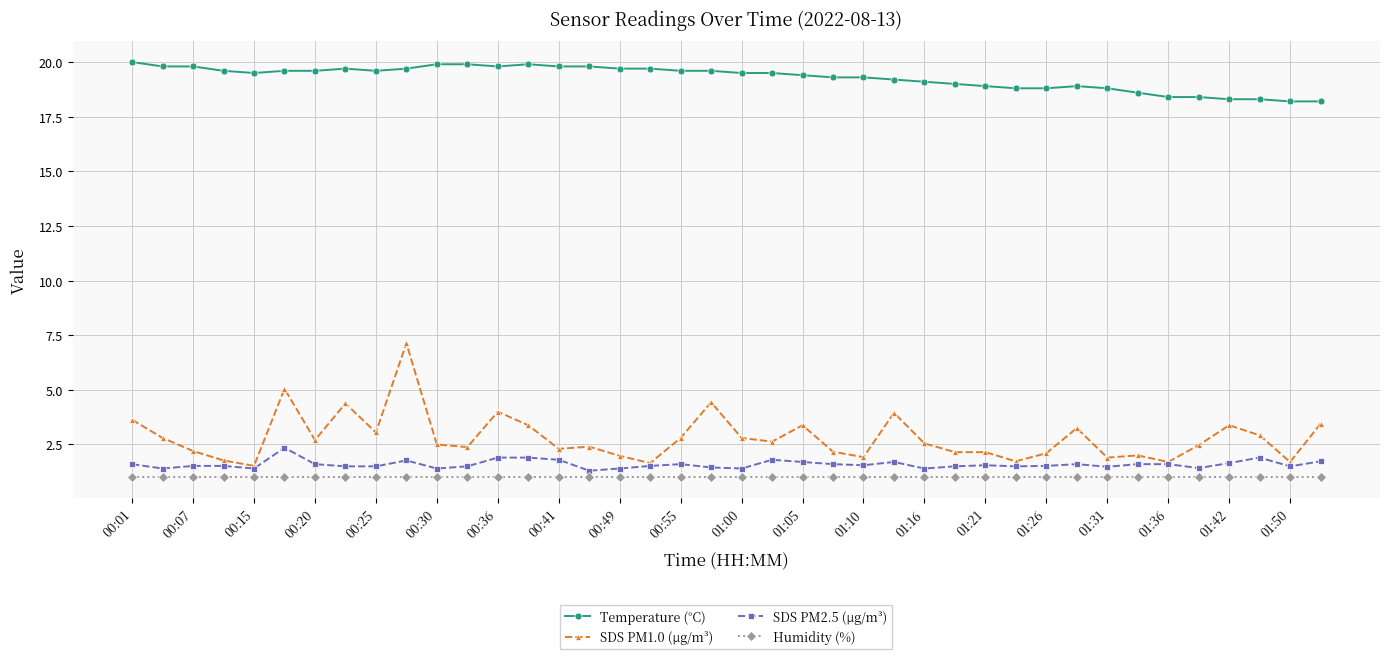

What is the value of the SDS PM2.5 (µg/m³) point at the 27th from the left?

1.4